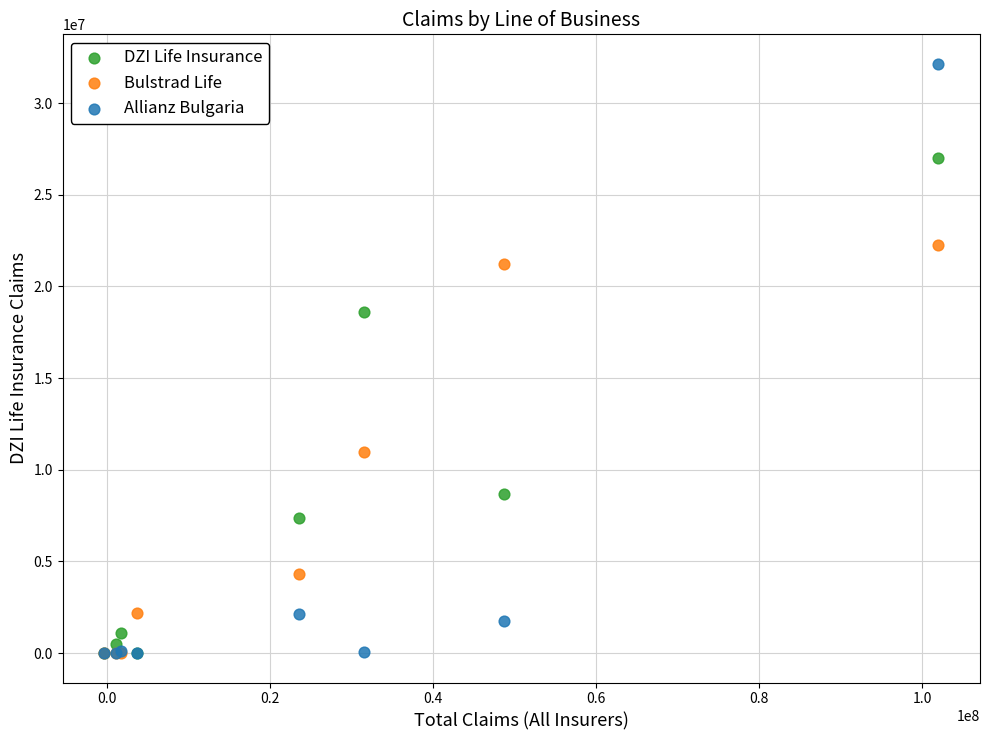

In the DZI Life Insurance series, what Y value is closest to 13509791?

8690906.0